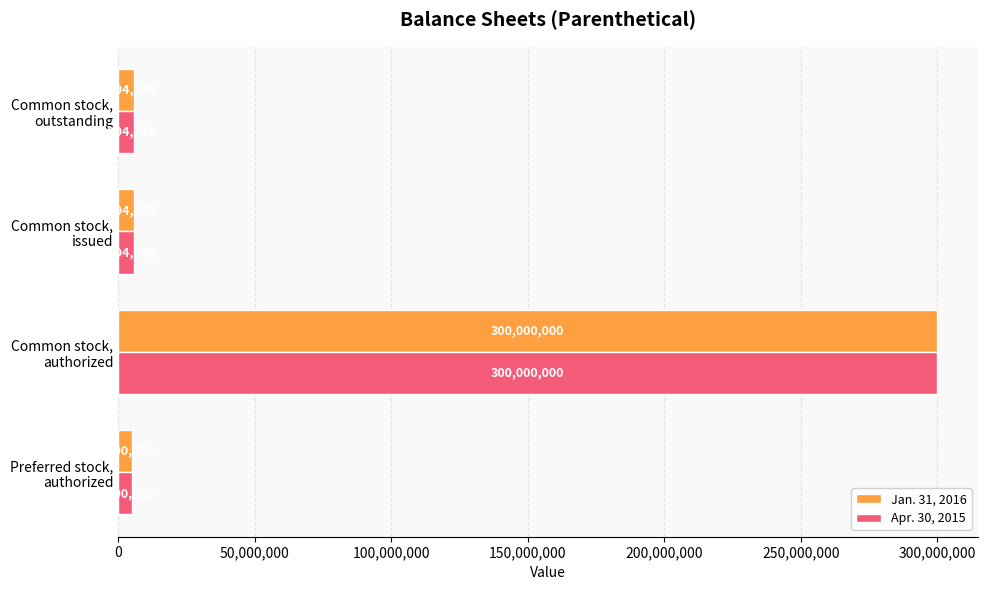

What is the average value of the Apr. 30, 2015 series?

79247224